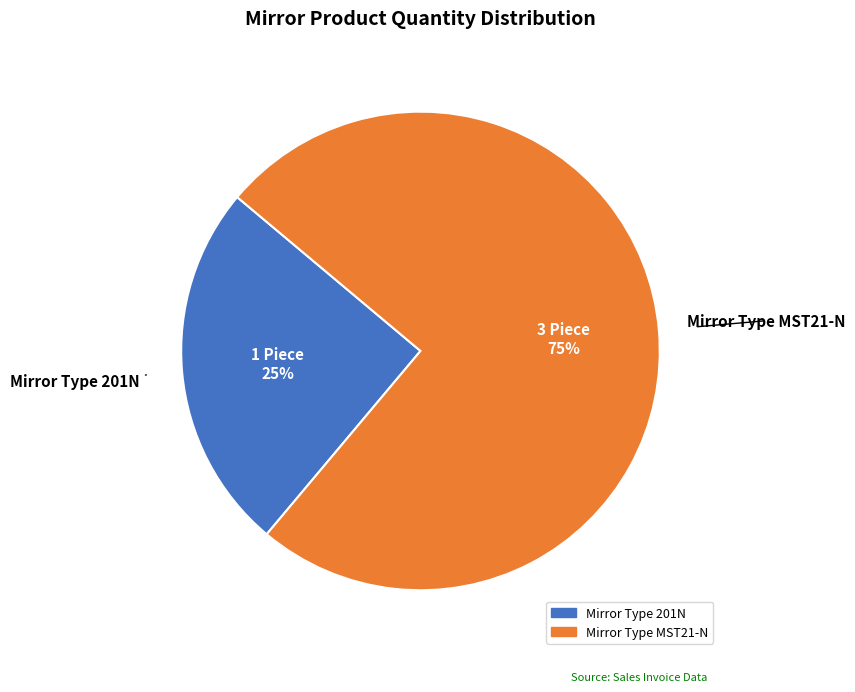

To the nearest percent, what percentage of the pie is Mirror Type 201N?

25%